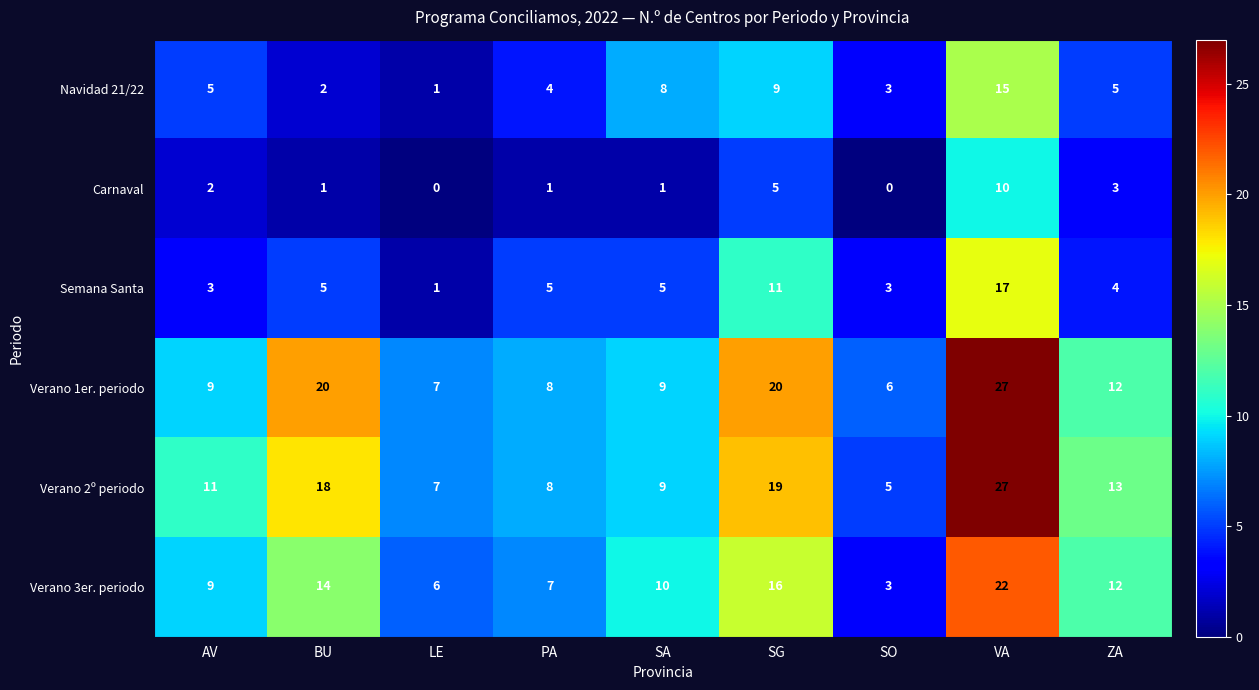

What is the spread (max minus min) of values at LE?

7